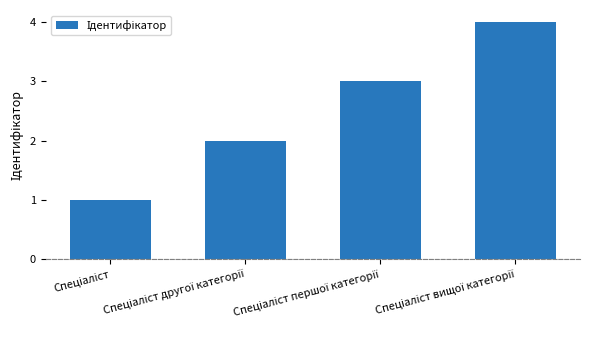

What is the difference between the second highest and minimum values?

2